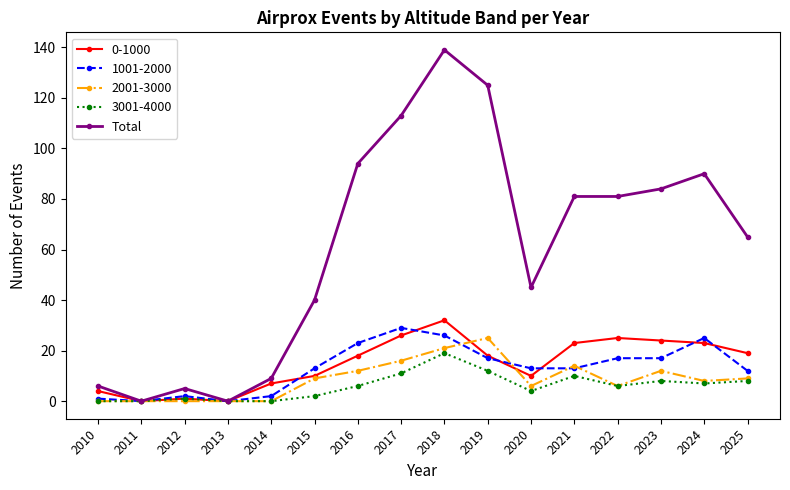

The 2001-3000 series shows 0 at 2011. True or false?

True